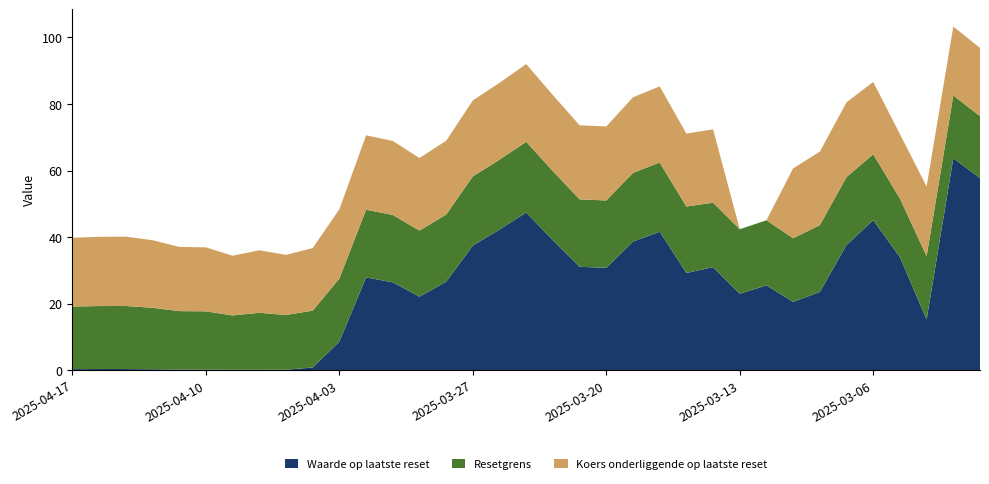

Reading left to right, extract all data points from this chart.

Waarde op laatste reset: 0.3	0.3	0.3	0.2	0.2	0.2	0.1	0.1	0.1	0.8	8.6	27.9	26.4	22.1	26.6	37.4	42.2	47.4	39.0	31.1	30.8	38.6	41.6	29.2	30.9	22.9	25.5	20.5	23.5	37.6	45.1	34.0	15.2	63.7	57.7
Resetgrens: 18.8	18.9	19.0	18.5	17.6	17.5	16.3	17.1	16.4	17.1	19.0	20.4	20.2	19.9	20.2	20.8	21.0	21.3	20.8	20.3	20.3	20.7	20.8	20.0	19.4	19.4	19.6	19.1	20.1	20.4	19.8	17.6	19.1	18.9	18.7
Koers onderliggende op laatste reset: 20.7	20.8	20.8	20.3	19.3	19.2	17.9	18.8	18.1	18.8	20.8	22.4	22.2	21.8	22.2	22.8	23.1	23.4	22.9	22.3	22.3	22.7	22.9	21.9	22.1	0.0	0.0	21.0	22.1	22.5	21.8	19.4	20.9	20.7	20.5